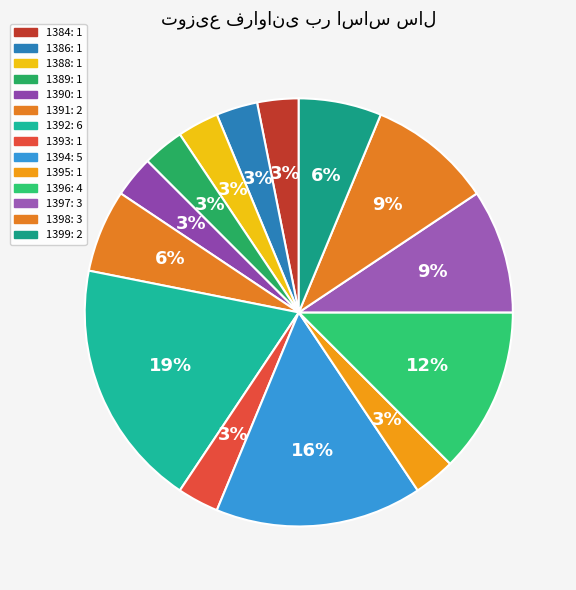

To the nearest percent, what is the difference between the largest and smallest slice percentages?

16%